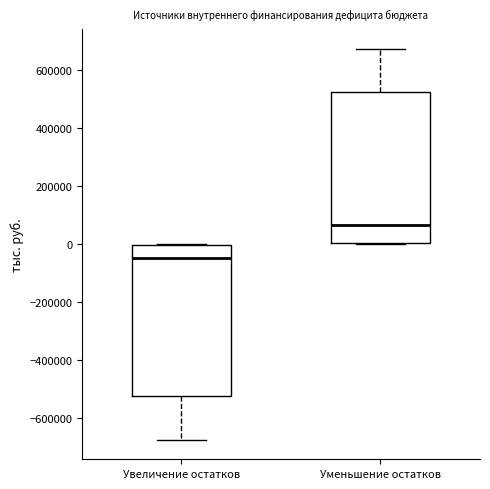

Which box has the highest median line?

Уменьшение остатков